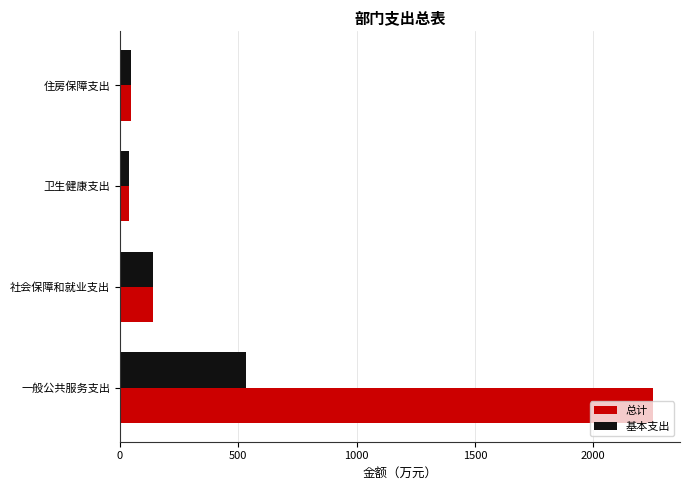

What is the difference between the maximum and minimum values in the 基本支出 series?

493.7